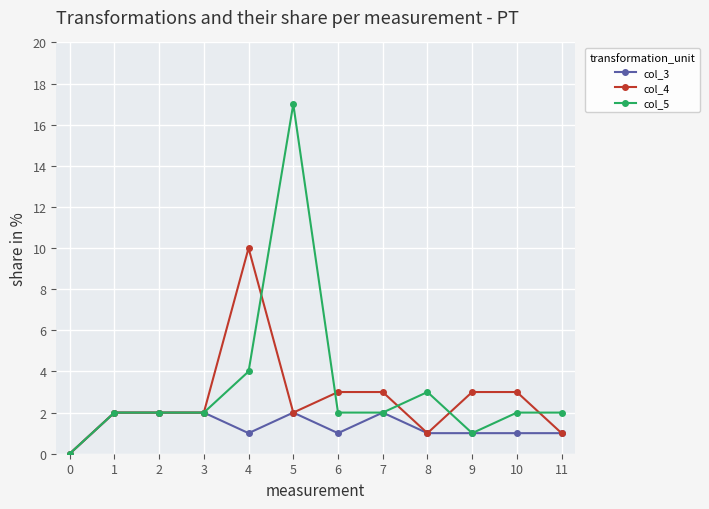

What is the average value of the col_3 series?

1